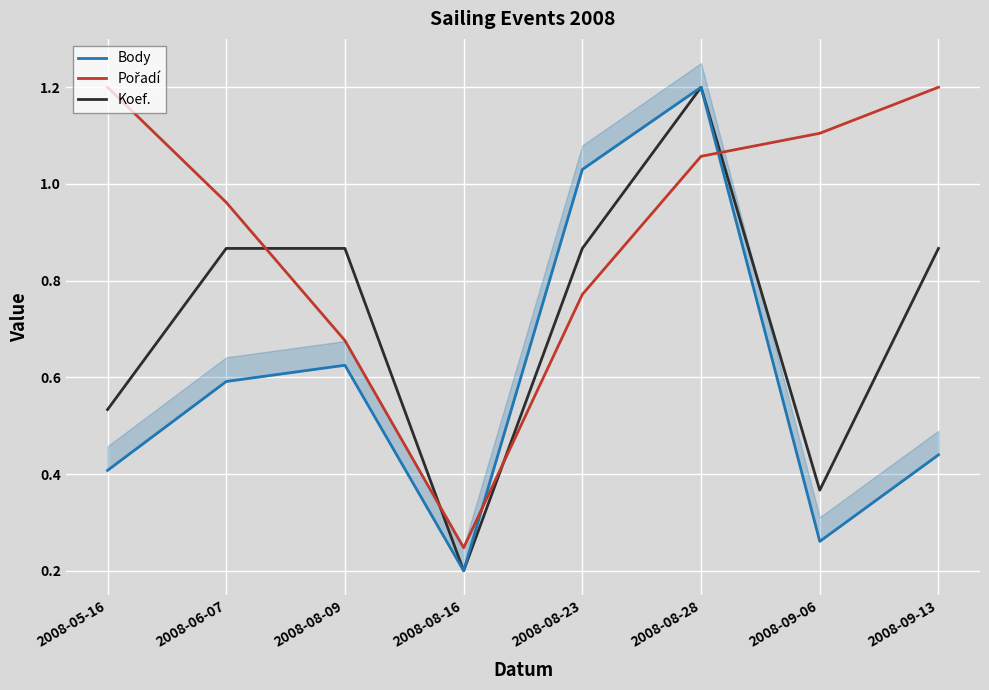

What position from the left is 2008-09-06?

7